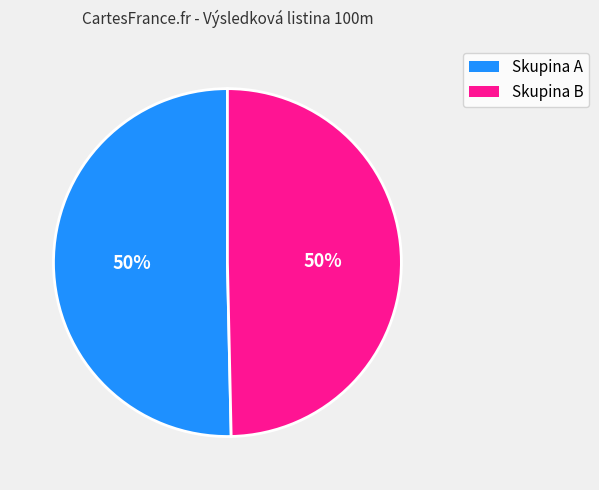

To the nearest percent, what is the average slice percentage?

50%